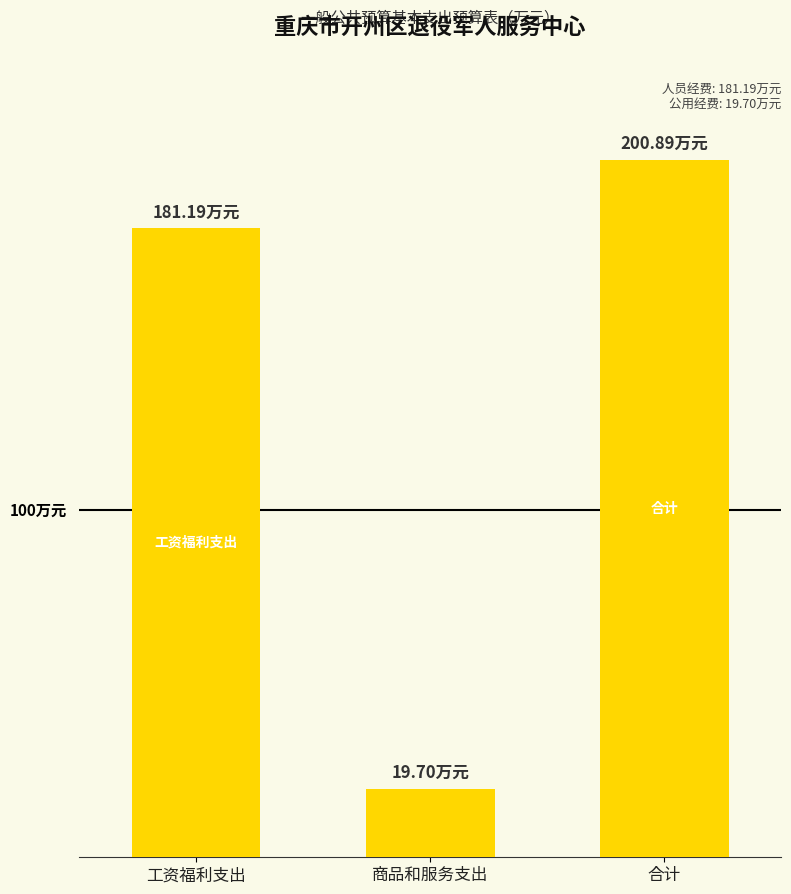

What is the label of the 1st bar from the left?

工资福利支出